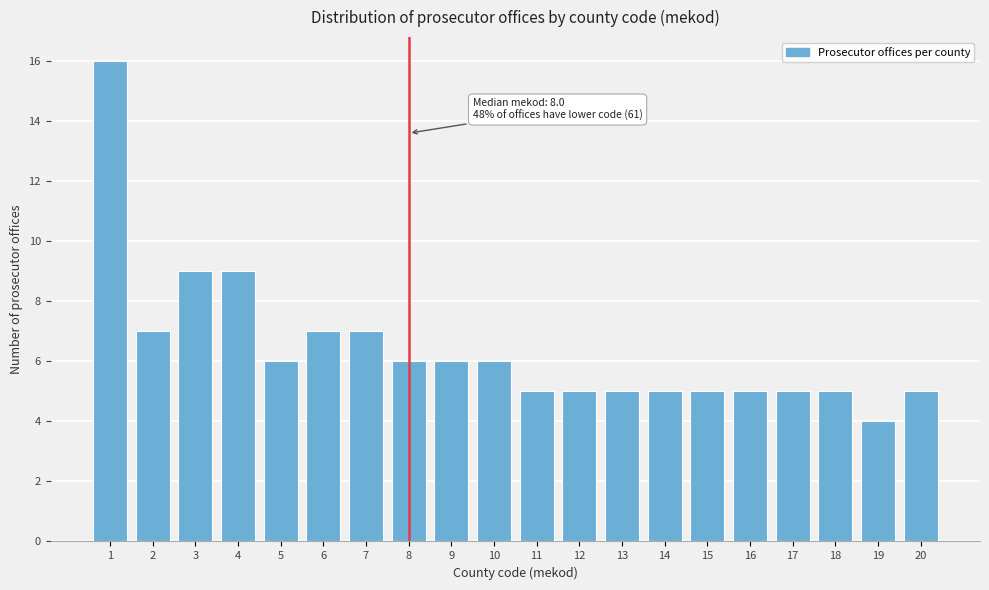

Reading right to left, extract all data points from this chart.

20=5	19=4	18=5	17=5	16=5	15=5	14=5	13=5	12=5	11=5	10=6	9=6	8=6	7=7	6=7	5=6	4=9	3=9	2=7	1=16